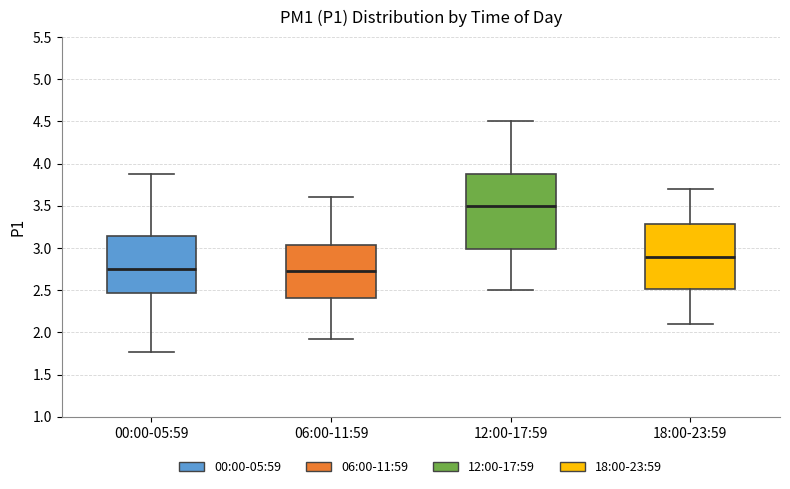

Where does the median line of the box for 00:00-05:59 sit on the y-axis? The values are not printed on the chart, so give them approximately, as read against the axis.

2.75